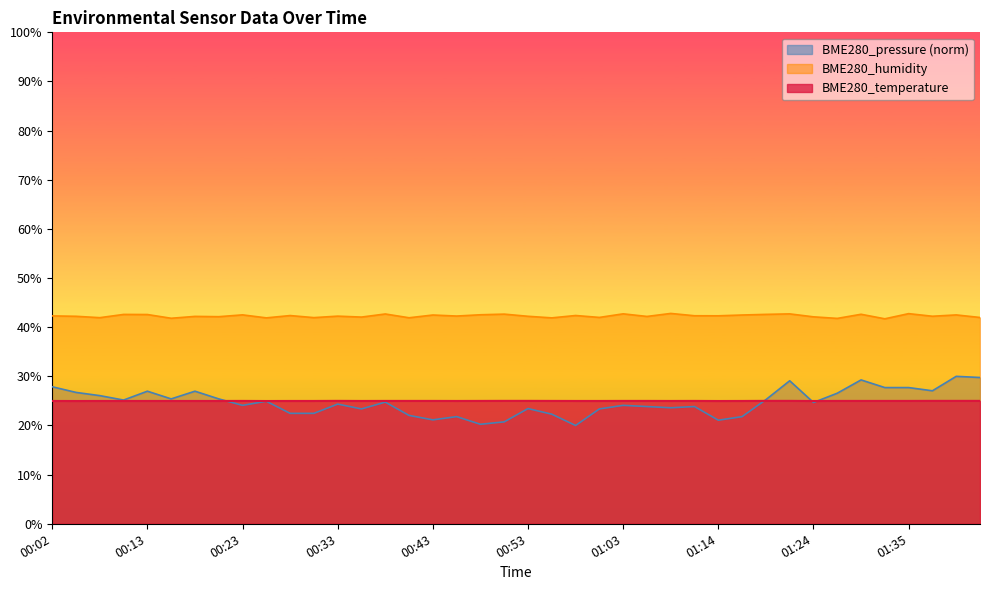

What is the difference between the maximum and second lowest values in the BME280_pressure series?

9.8